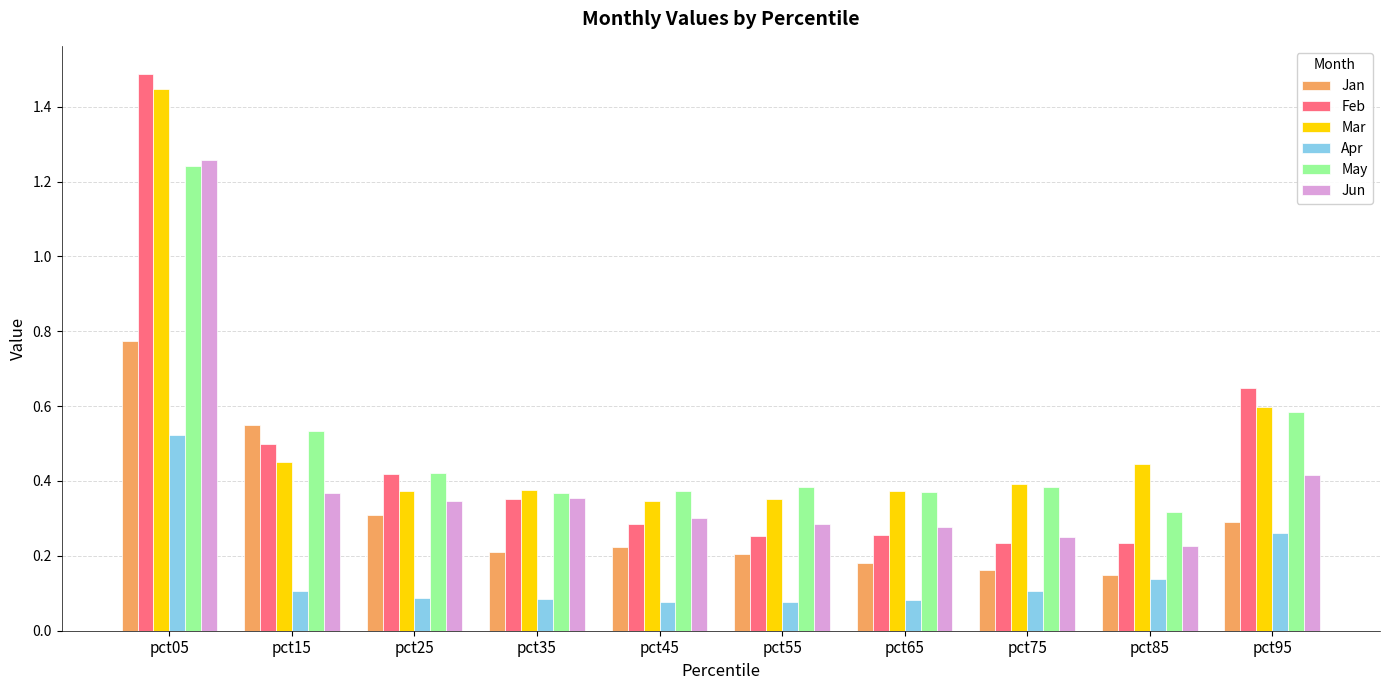

Which series has the widest spread of values?

Feb